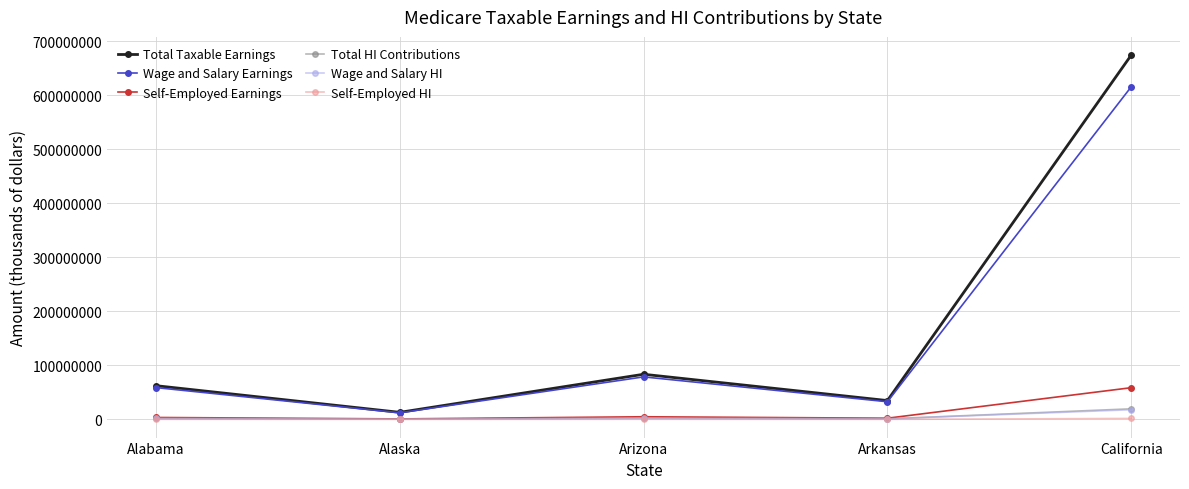

What is the difference between the highest and lowest values at Alaska?

13006524